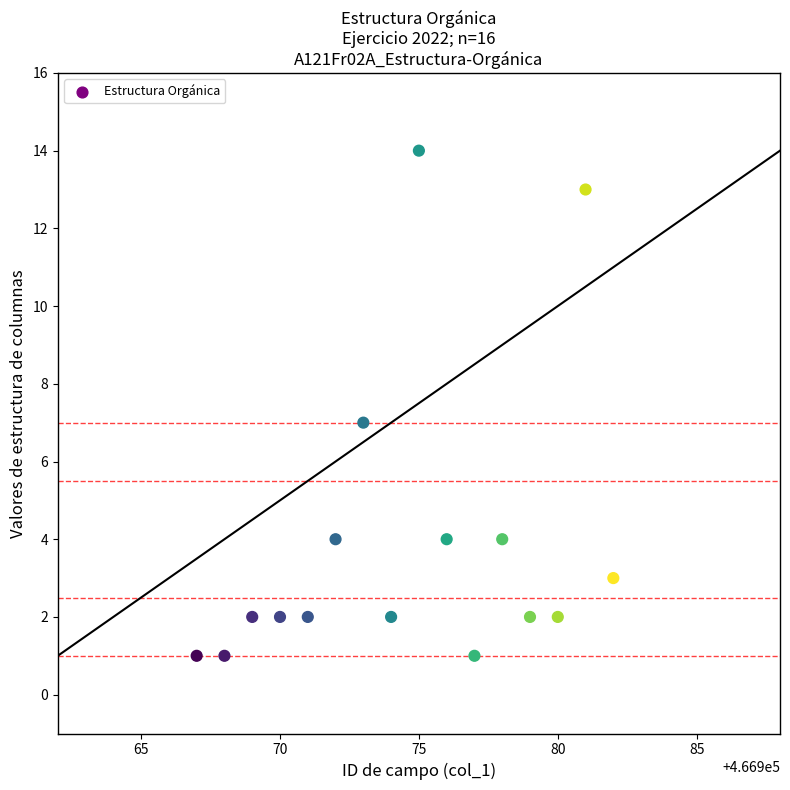

What is the range of Y values (max minus min)?

13